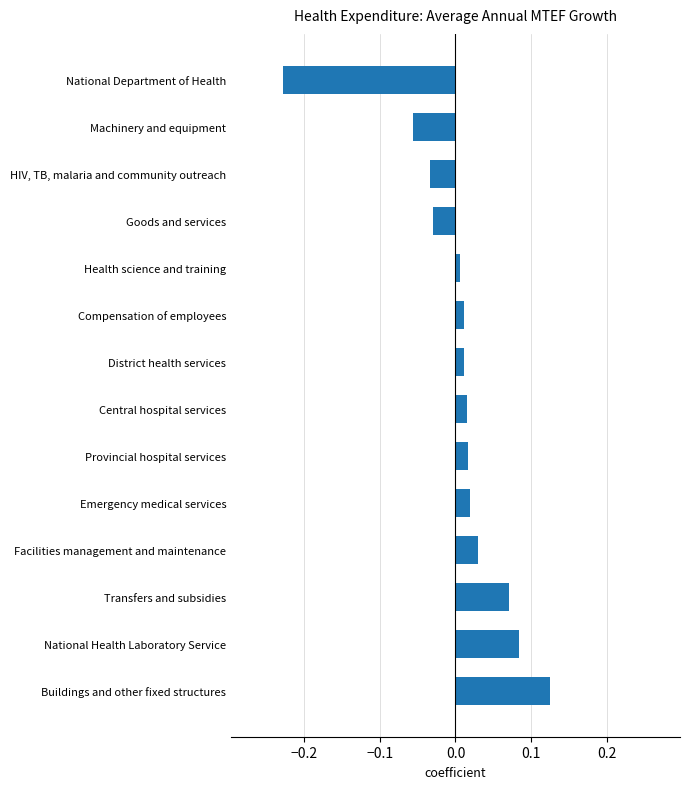

Which has a higher value, Machinery and equipment or Compensation of employees?

Compensation of employees